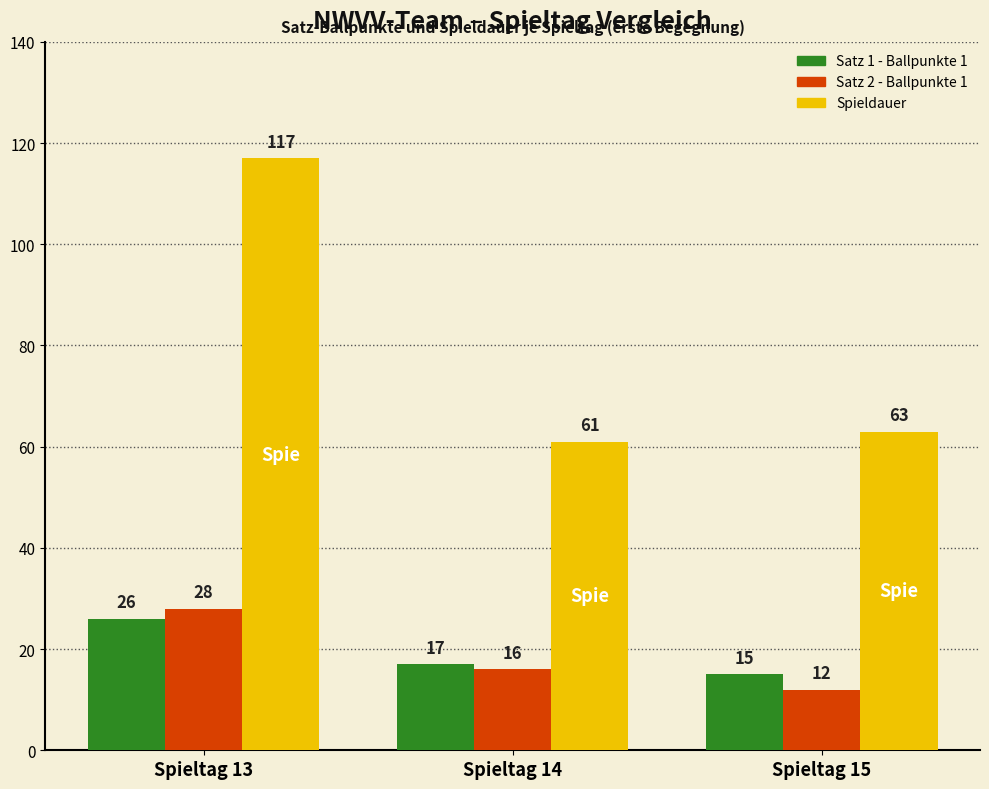

At which category does the chart reach its peak across all series?

Spieltag 13